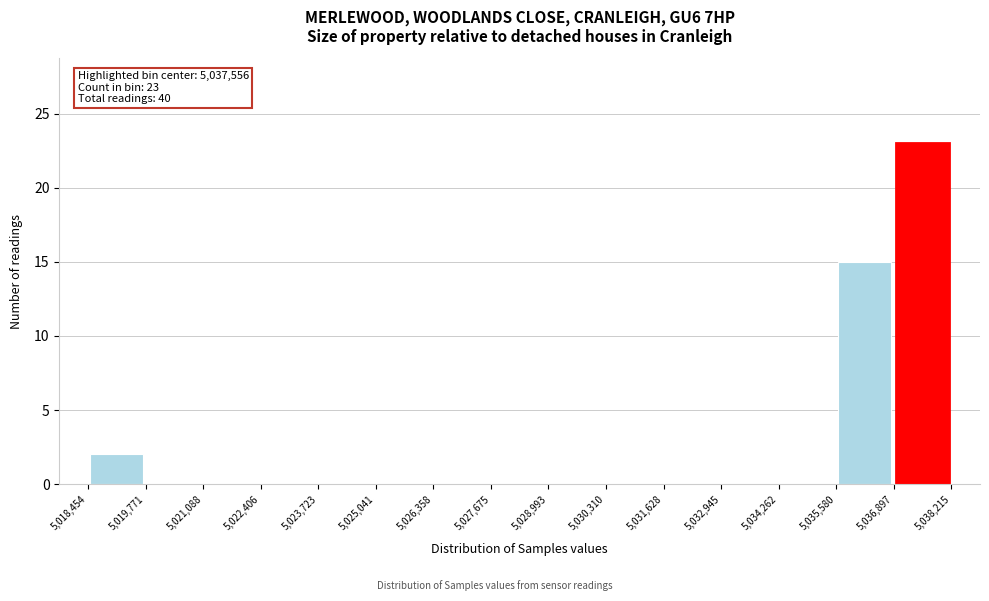

Which range on the x-axis has the tallest bar?

5,036,897 to 5,038,215